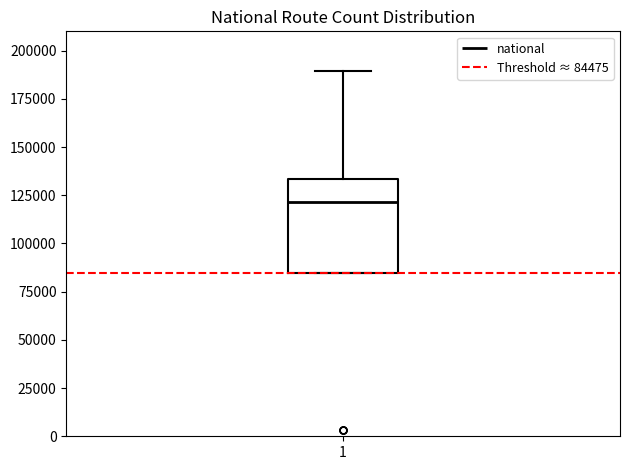

Transcribe this box plot: give where the median line is, the range the box spans, and where the two whiskers end, as read against the y-axis. The values are not printed on the chart, so give them approximately, as read against the axis.

median 120000, box 85000 to 135000, whiskers 85000 to 190000